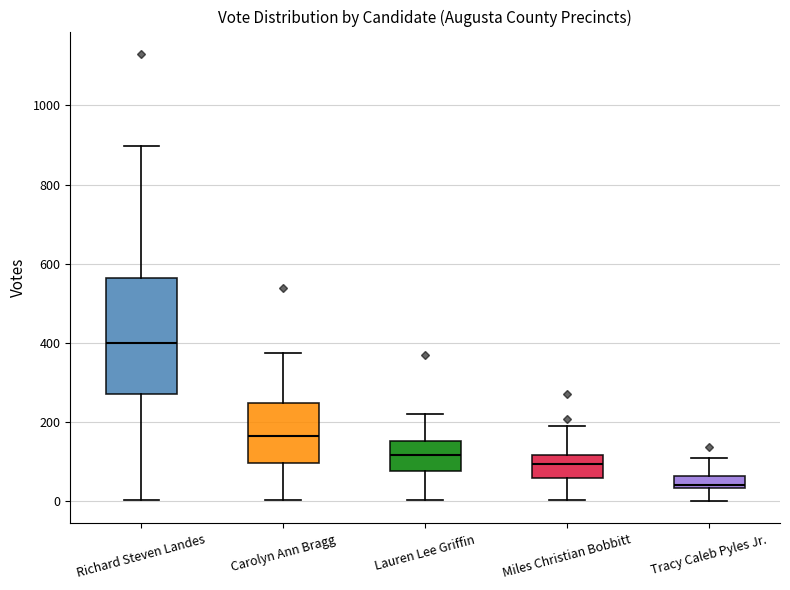

Where does the upper whisker of the box for Miles Christian Bobbitt end on the y-axis? The values are not printed on the chart, so give them approximately, as read against the axis.

200